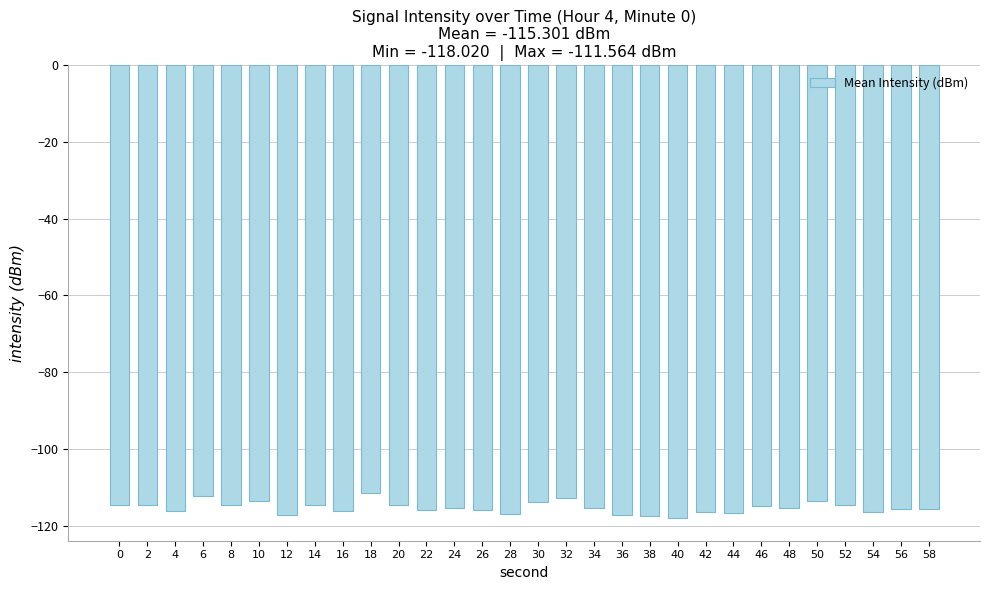

What is the smallest value displayed?

-118.0